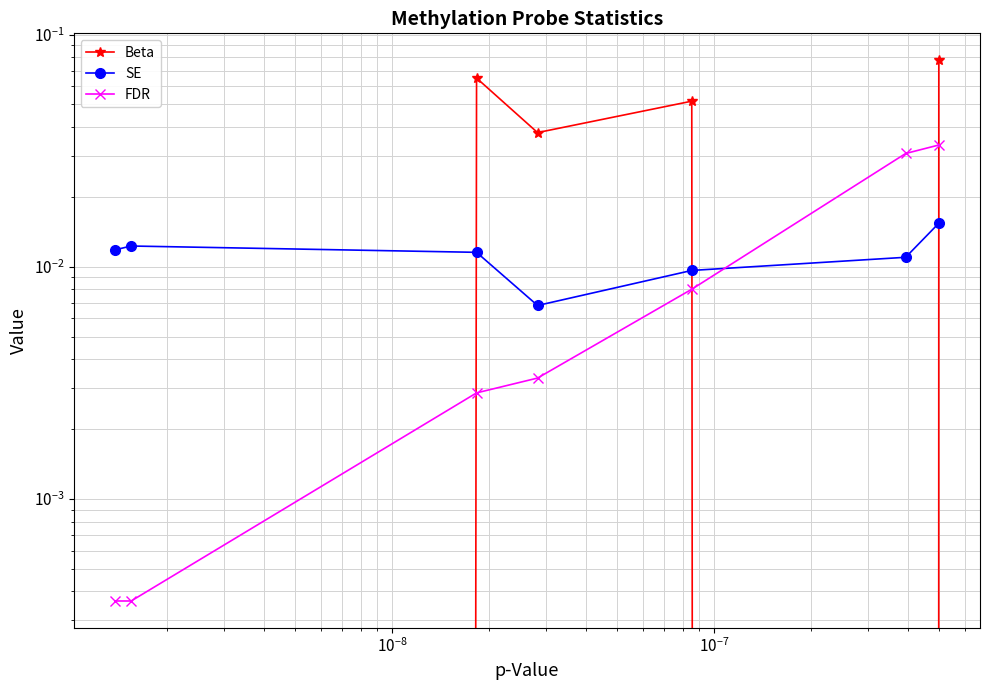

At how many categories does at least one series exceed 0?

7